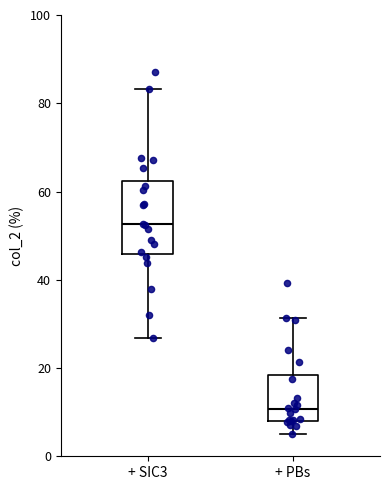

Which box has the lowest median line?

+ PBs